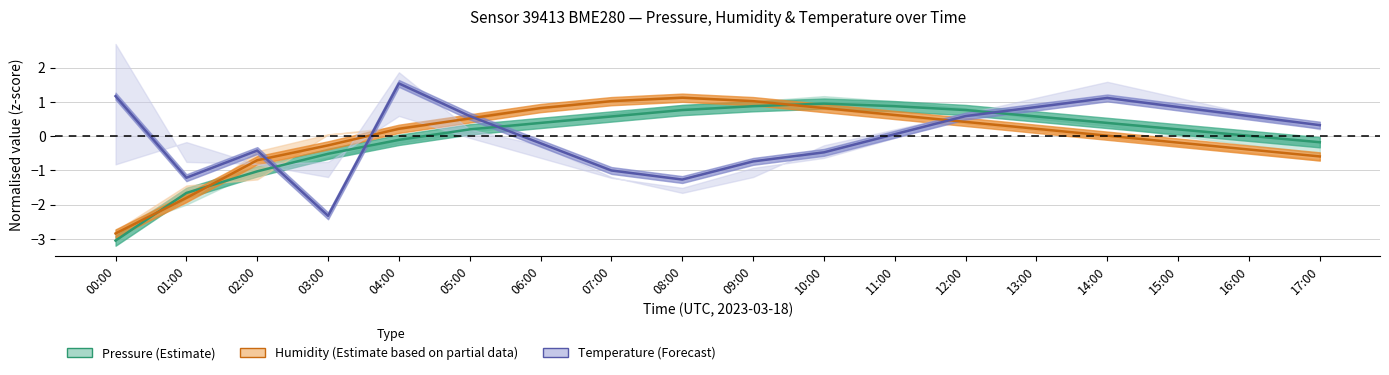

What is the highest value of the Pressure (Estimate) series?

0.9